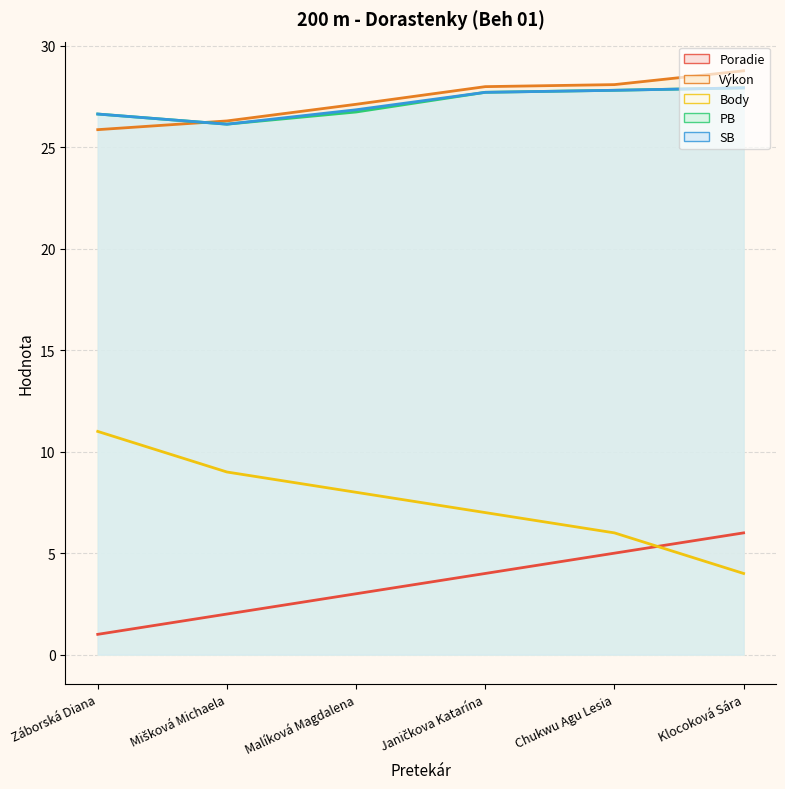

At which label does Body first exceed 8?

Záborská Diana